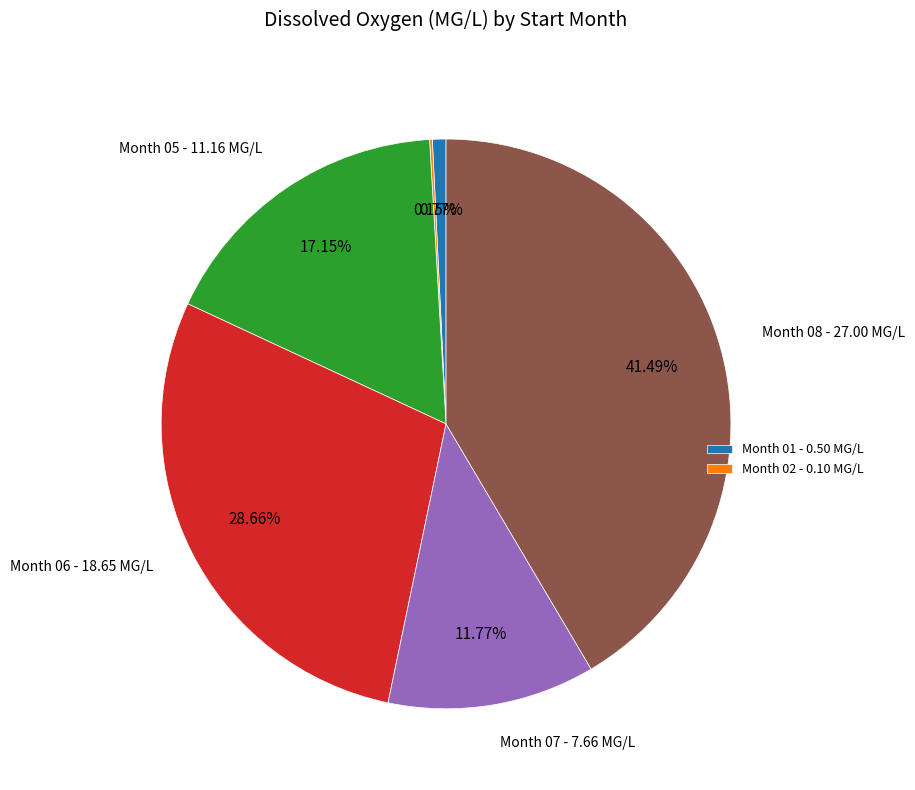

Does any single category account for the majority?

No